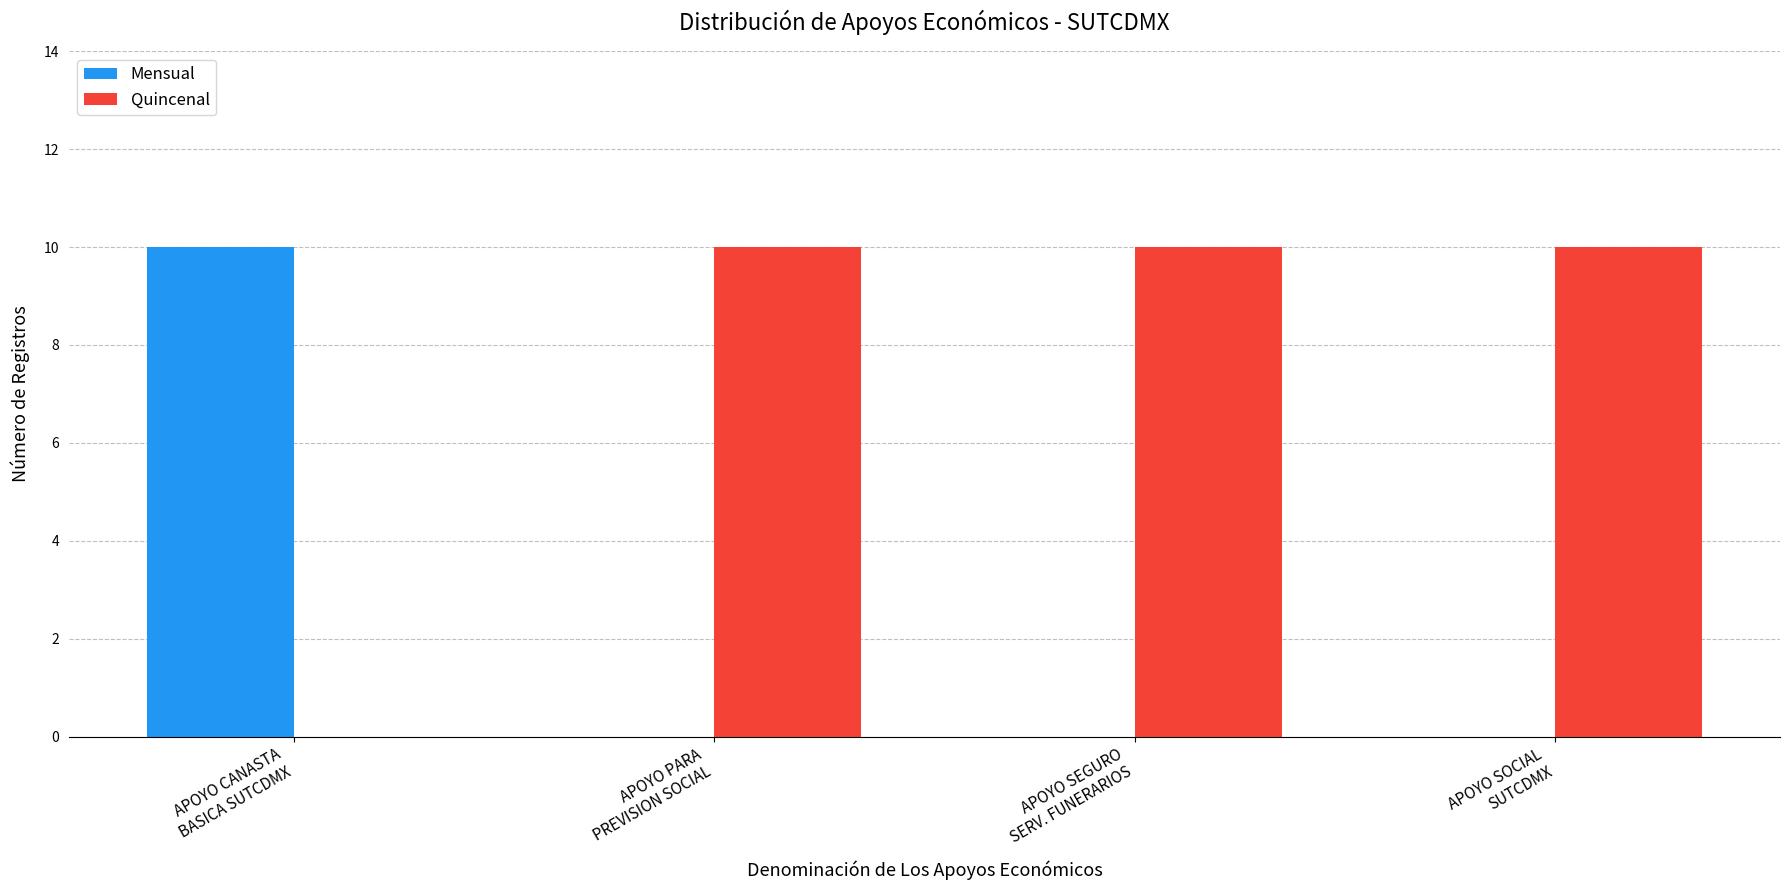

Does the chart contain stacked bars?

No